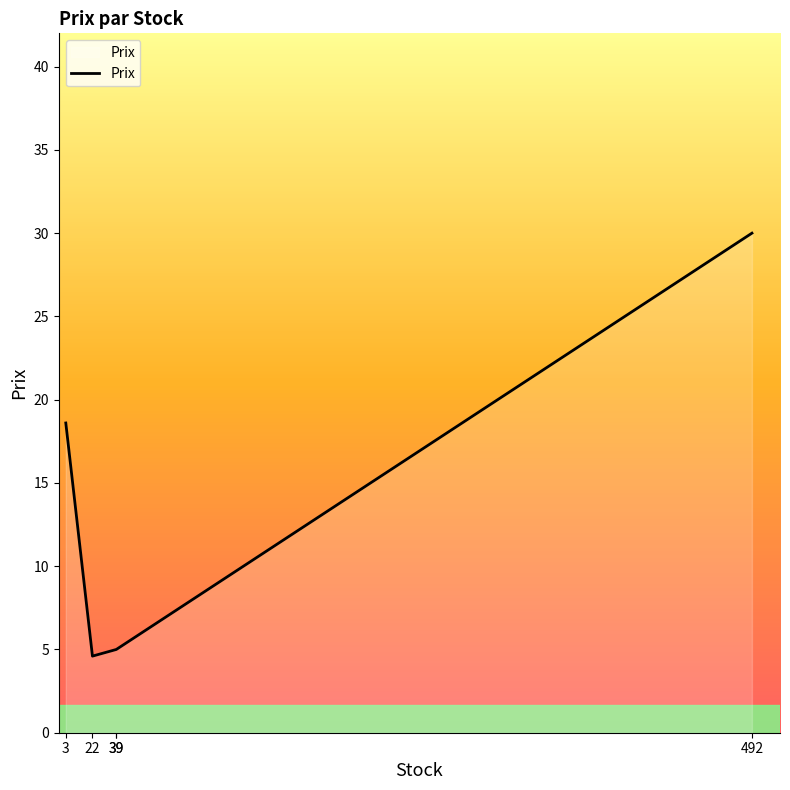

The chart shows a value of 5.0 at 39. True or false?

True